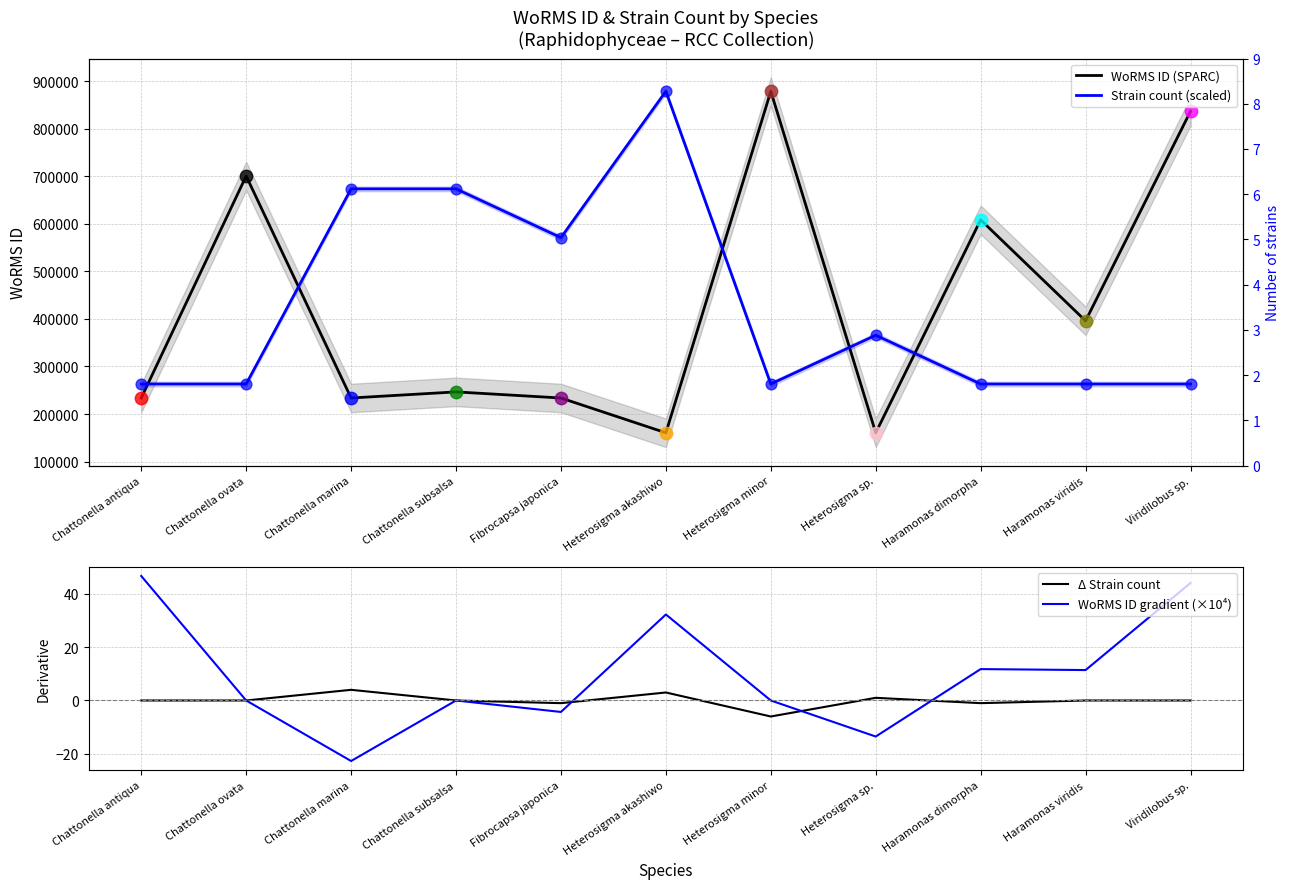

Which series has the largest total across all categories?

Strain count (scaled)